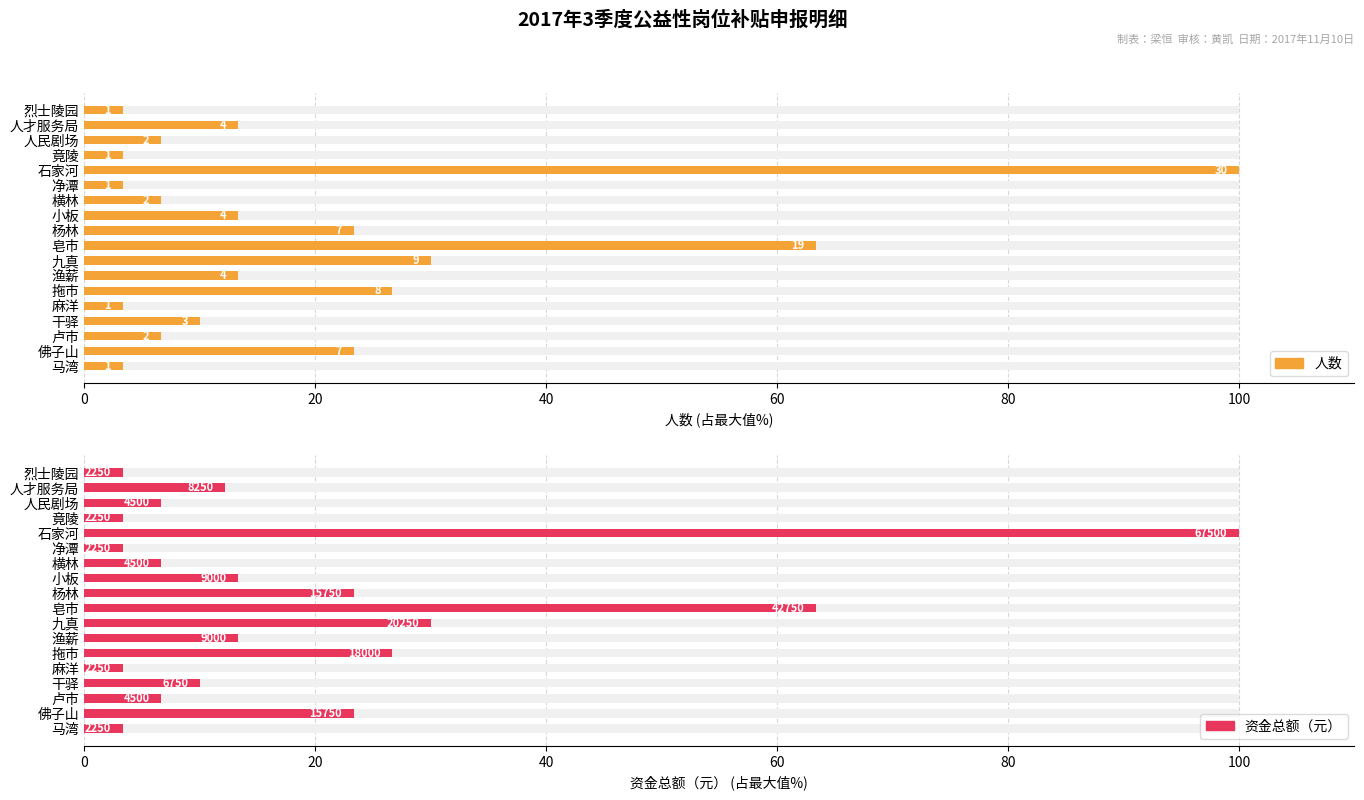

How many bars are there in total?

36